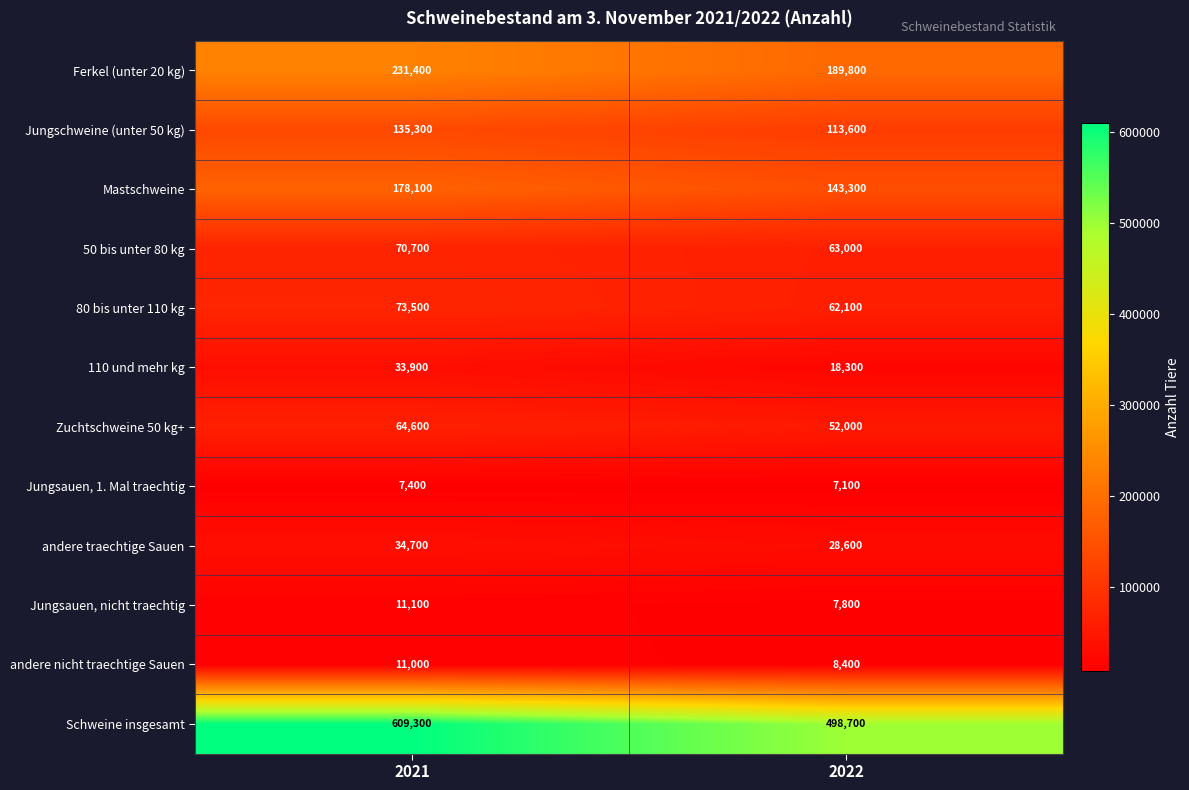

At which category does the chart reach its peak across all series?

2021